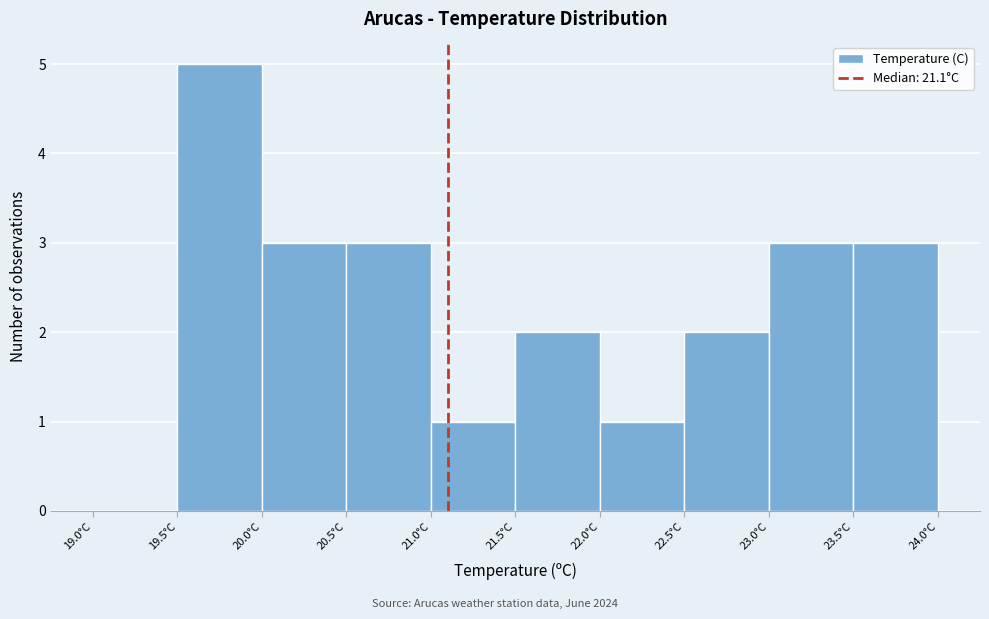

Reading left to right, list every bar in this chart as the range it spans on the x-axis followed by its height. The values are not printed on the chart, so give them approximately, as read against the axis.

19.0 to 19.5: 0
19.5 to 20.0: 5
20.0 to 20.5: 3
20.5 to 21.0: 3
21.0 to 21.5: 1
21.5 to 22.0: 2
22.0 to 22.5: 1
22.5 to 23.0: 2
23.0 to 23.5: 3
23.5 to 24.0: 3